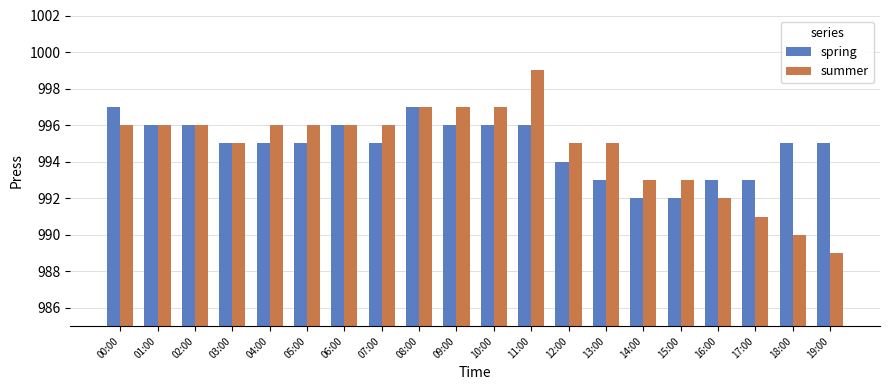

What is the label of the 14th bar from the right?

06:00